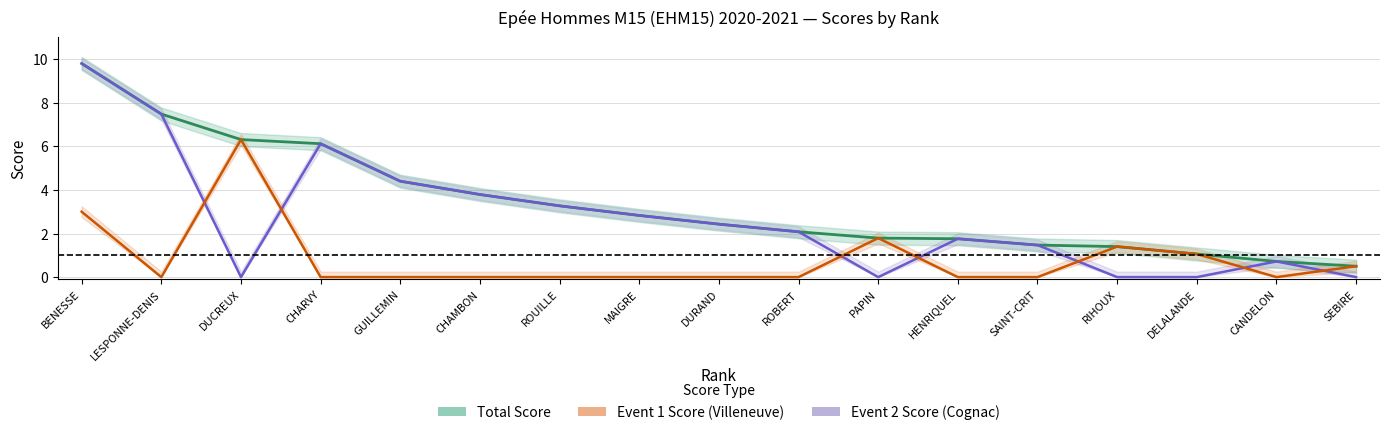

Rank the series by their average value, from lowest to highest.

Event 1 Score (Villeneuve), Event 2 Score (Cognac), Total Score